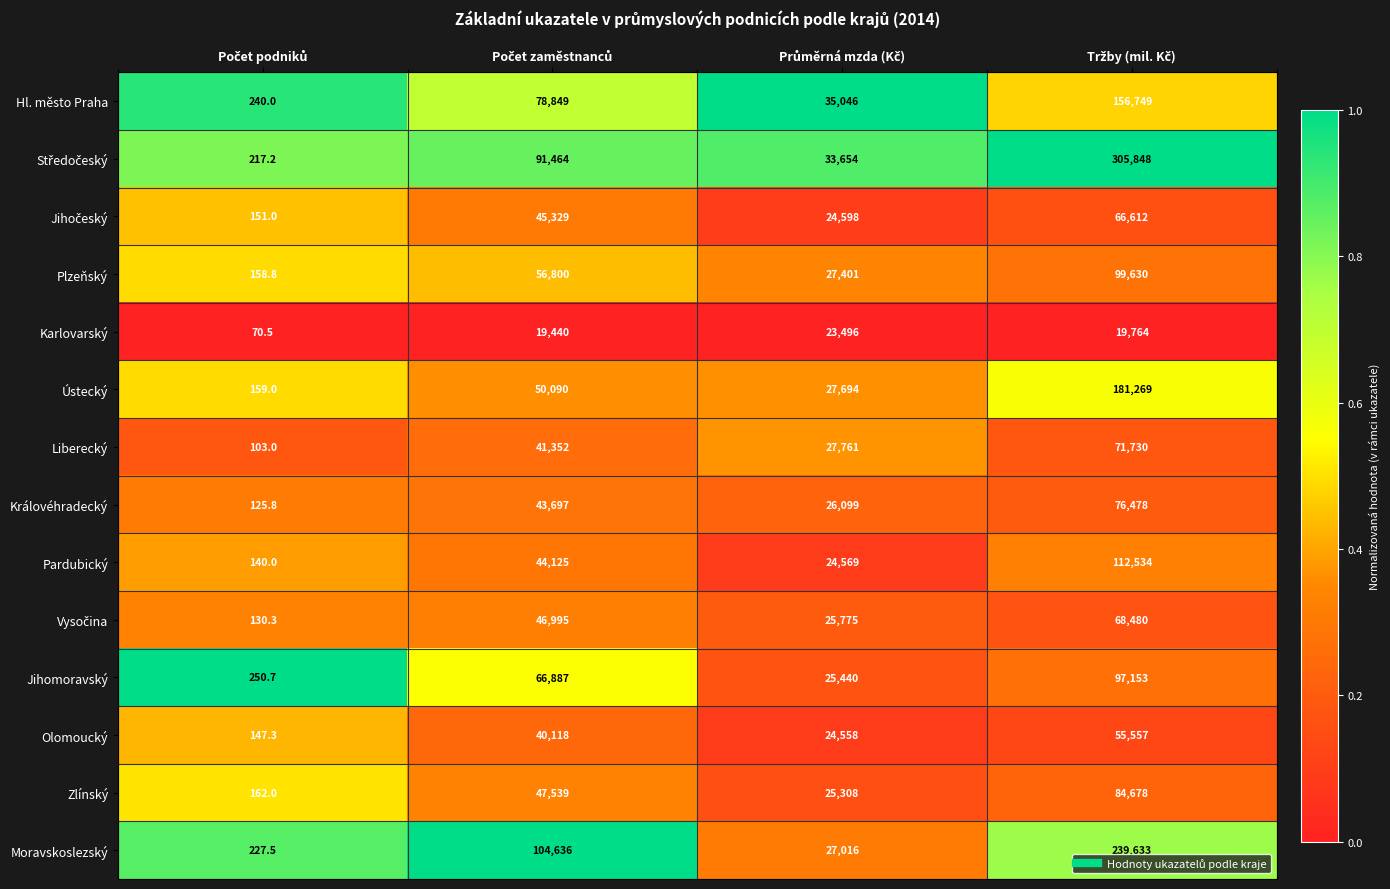

What is the difference between the maximum and minimum values in the Královéhradecký series?

76352.2